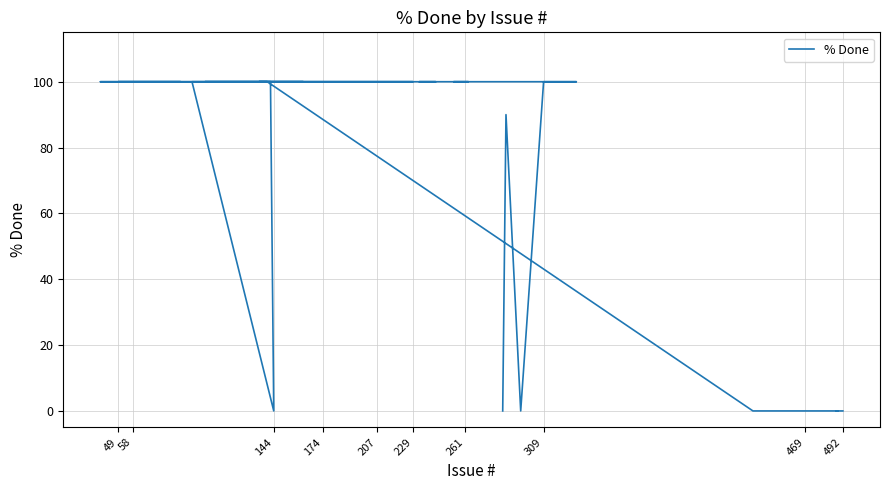

Where is the first local minimum?

144